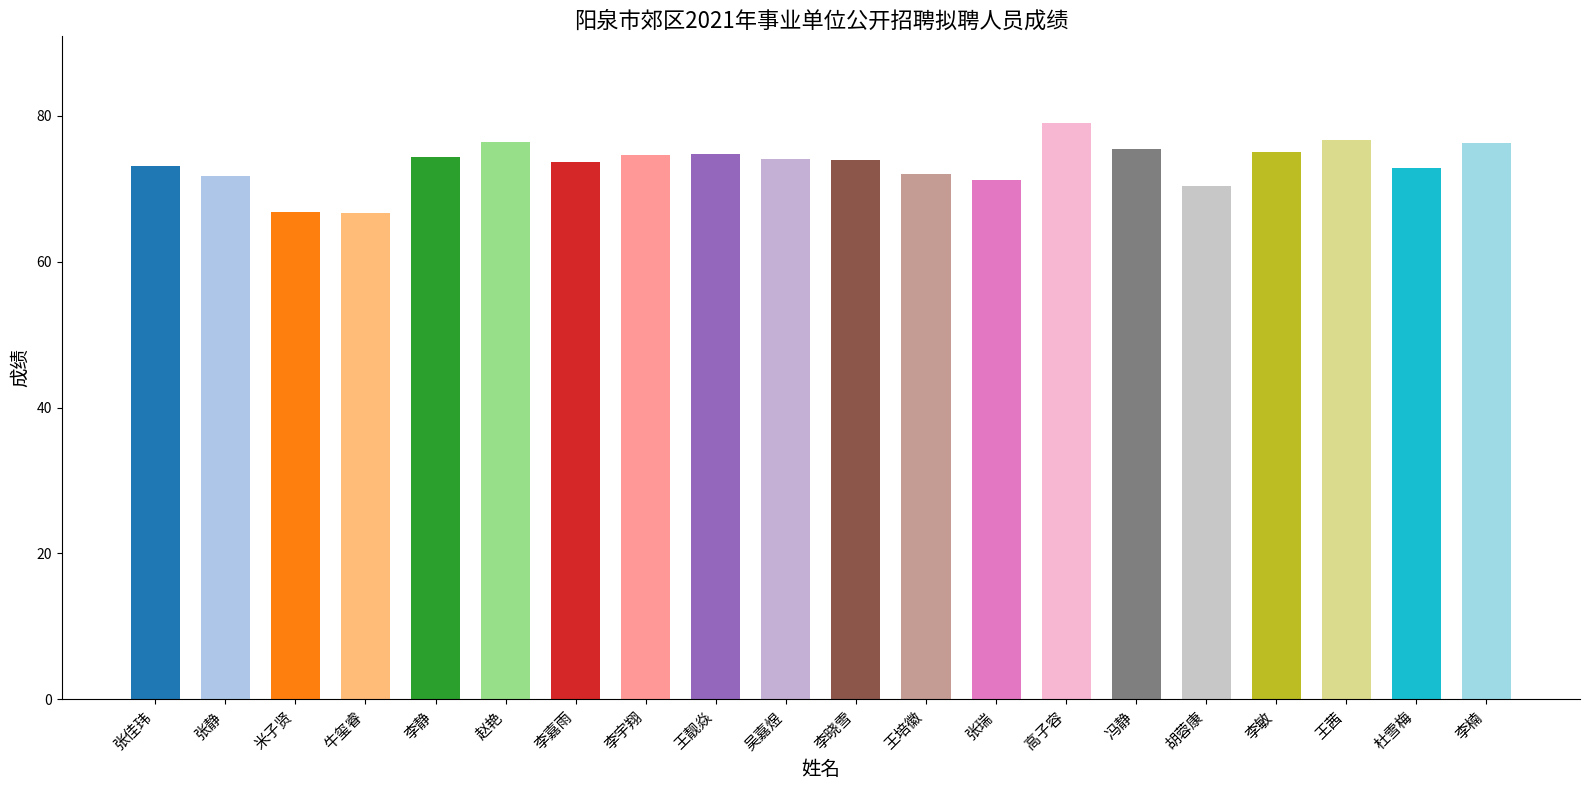

What position from the left is 王培徽?

12